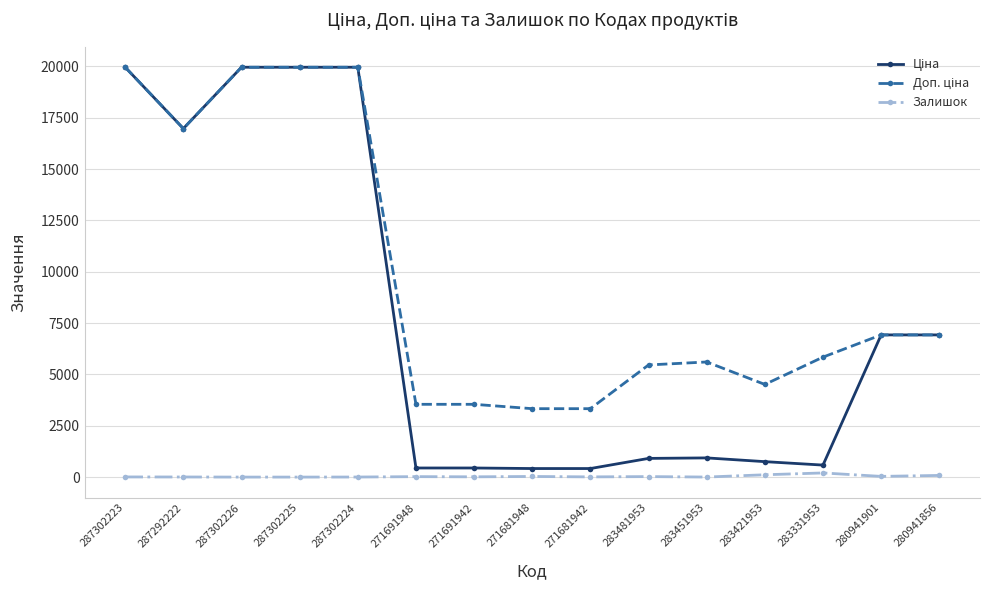

True or false: Залишок has a value of 30.0 at 271681948.

True